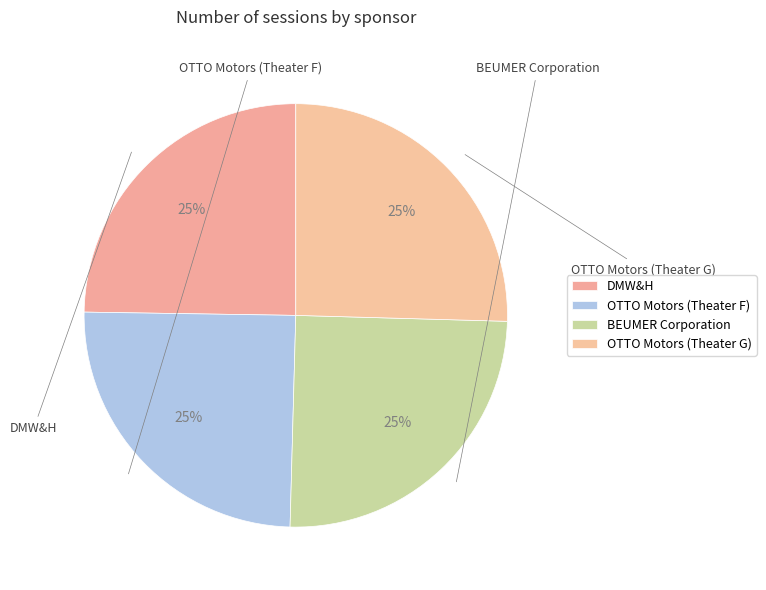

What is the smallest slice in the pie chart?

DMW&H